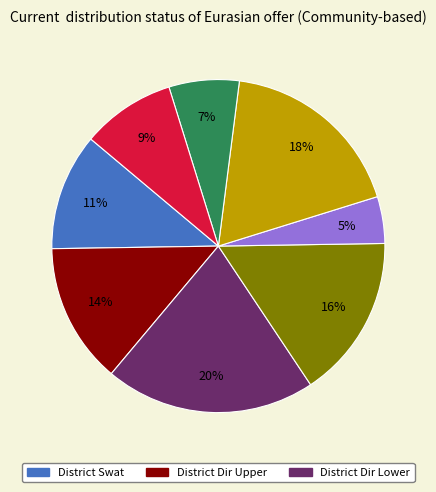

To the nearest percent, what is the average slice percentage?

12%